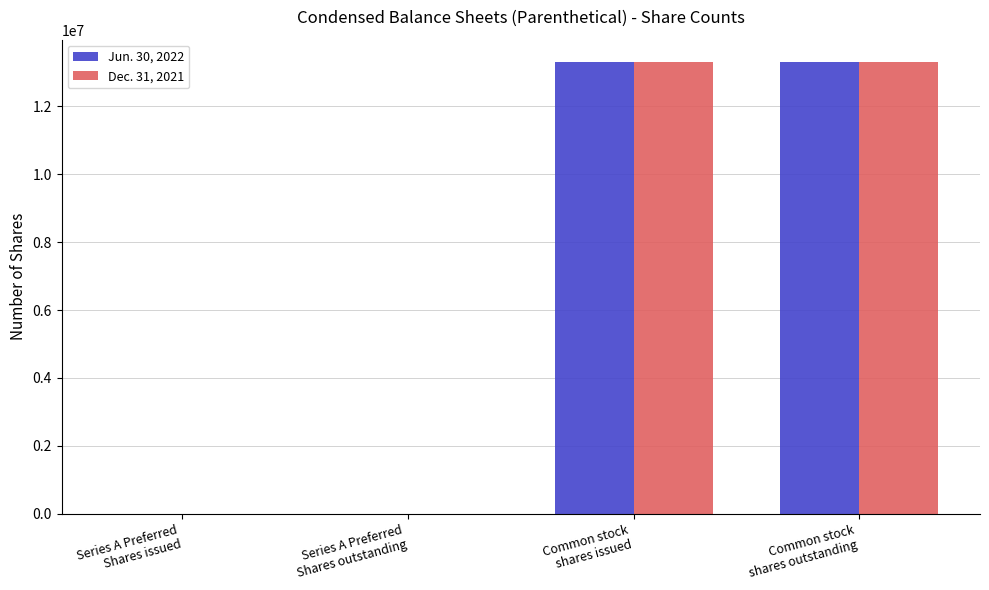

How many groups of bars are there?

4